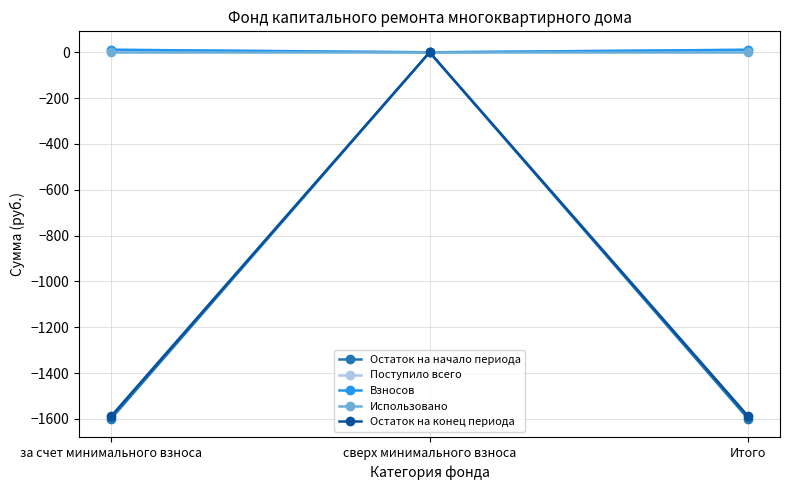

What is the difference between the maximum and minimum values in the Взносов series?

11.0